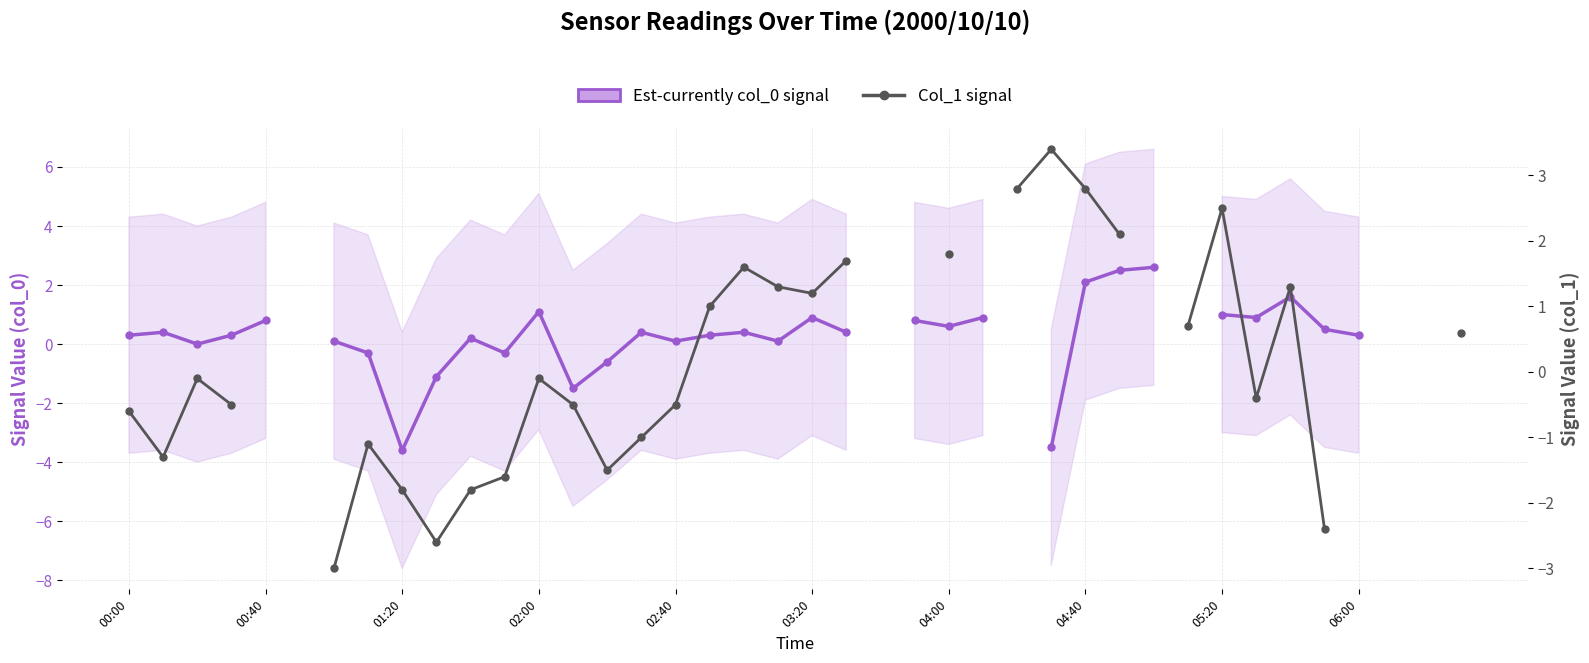

What position from the left is 27?

28